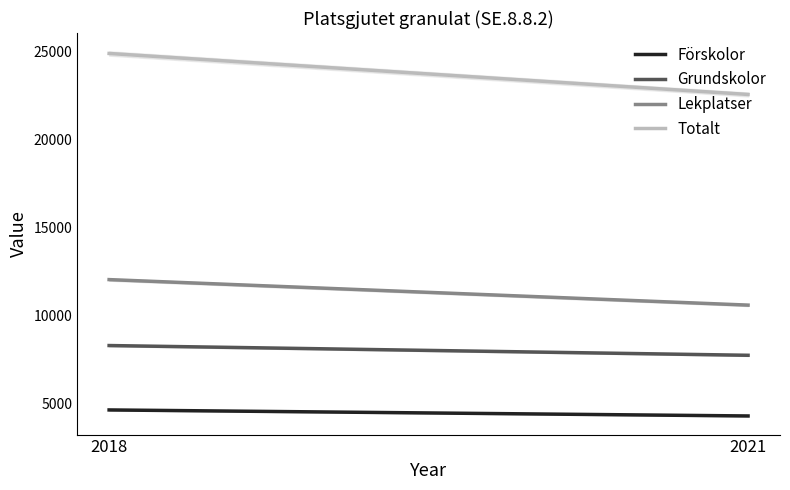

What is the value of the Förskolor point at the 2nd from the left?

4264